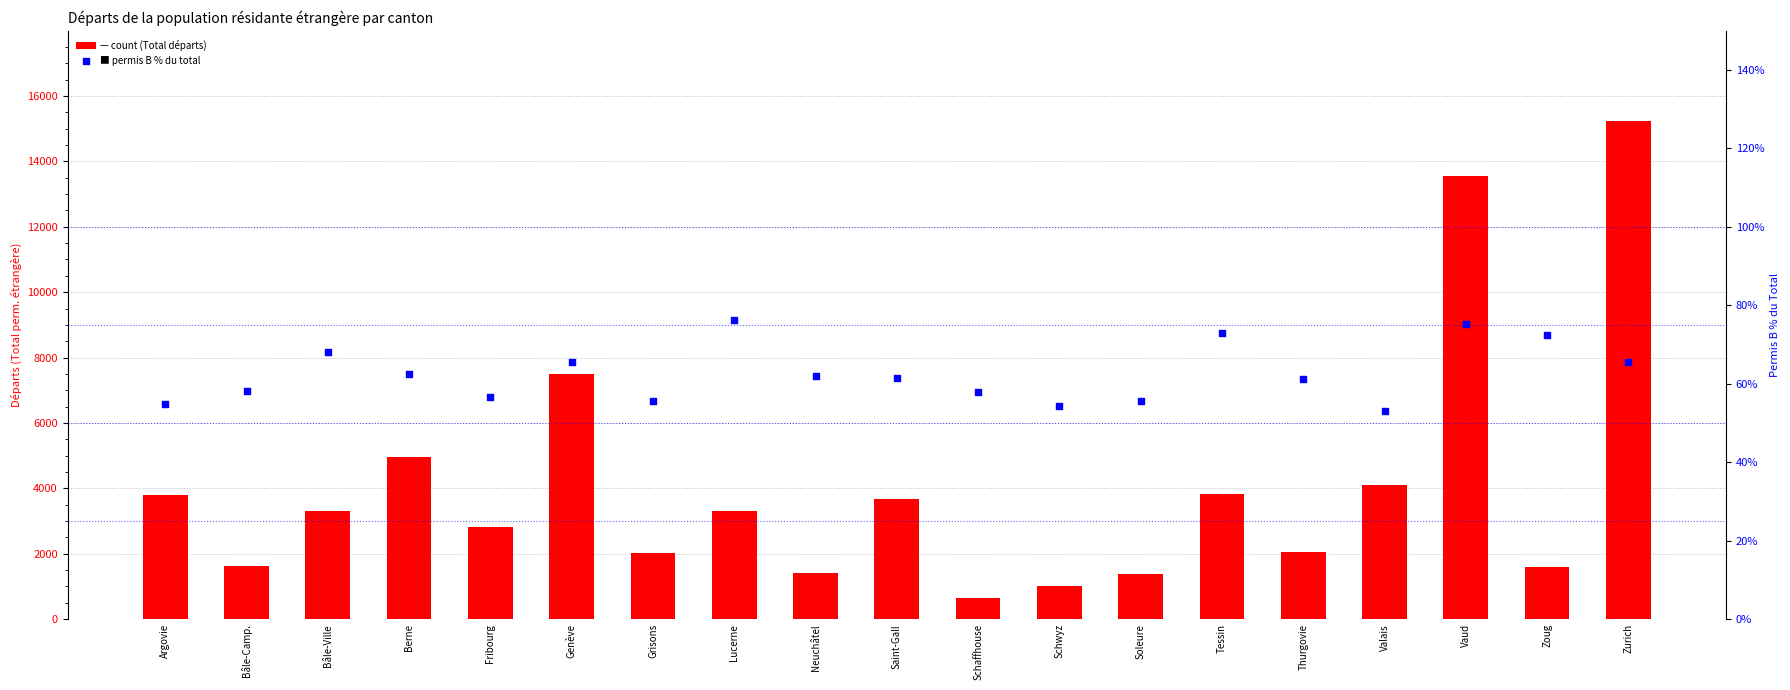

At how many categories does at least one series exceed 2021?

12